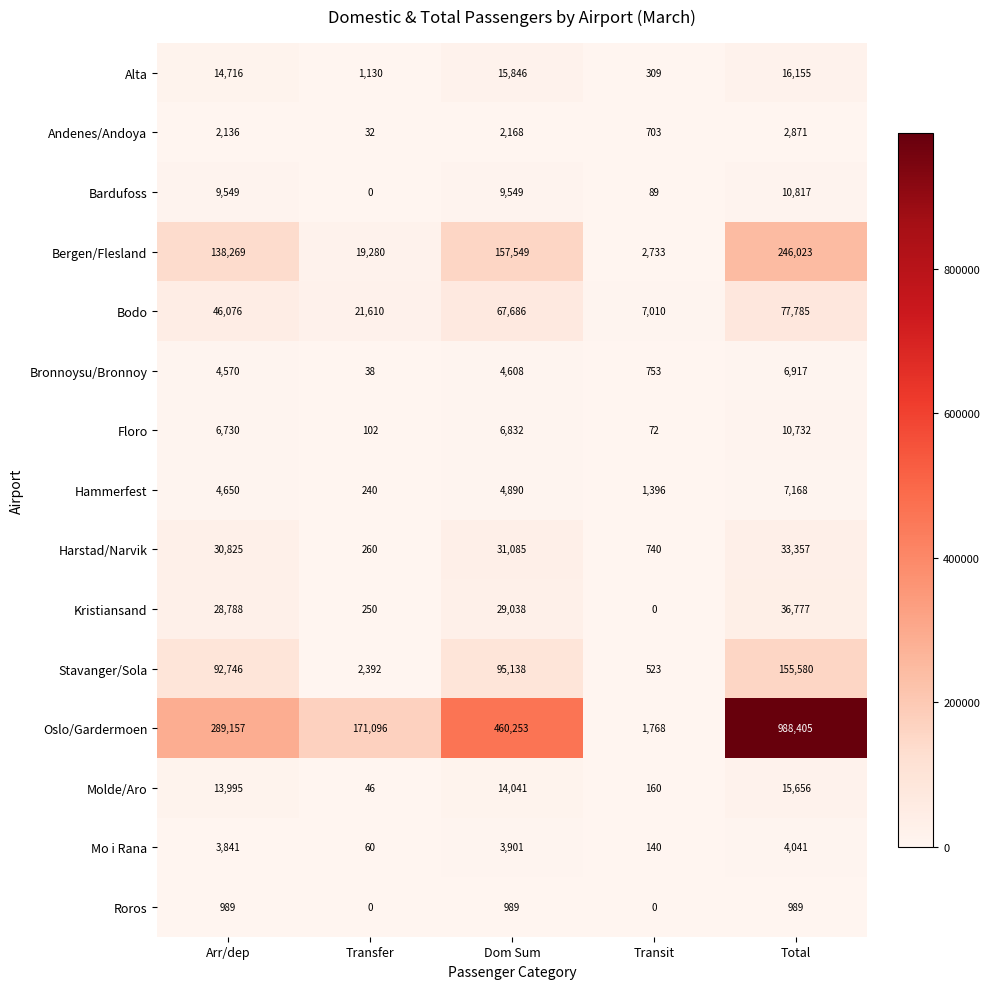

Is it true that Bodo equals 21430 at Total?

False